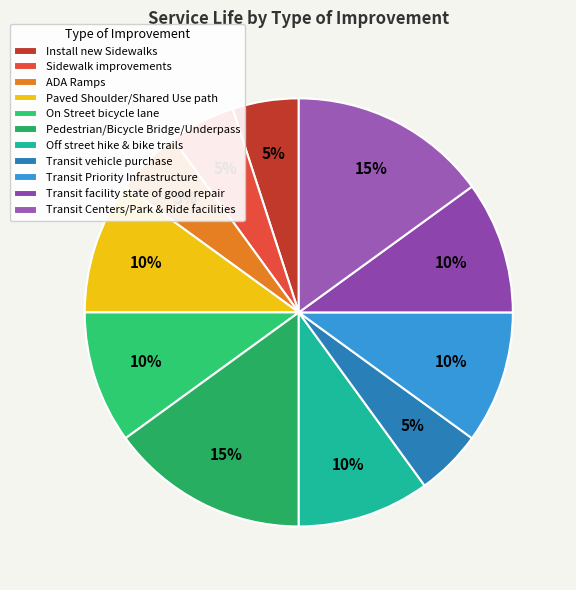

Is it true that Transit facility state of good repair is 10% of the pie?

True